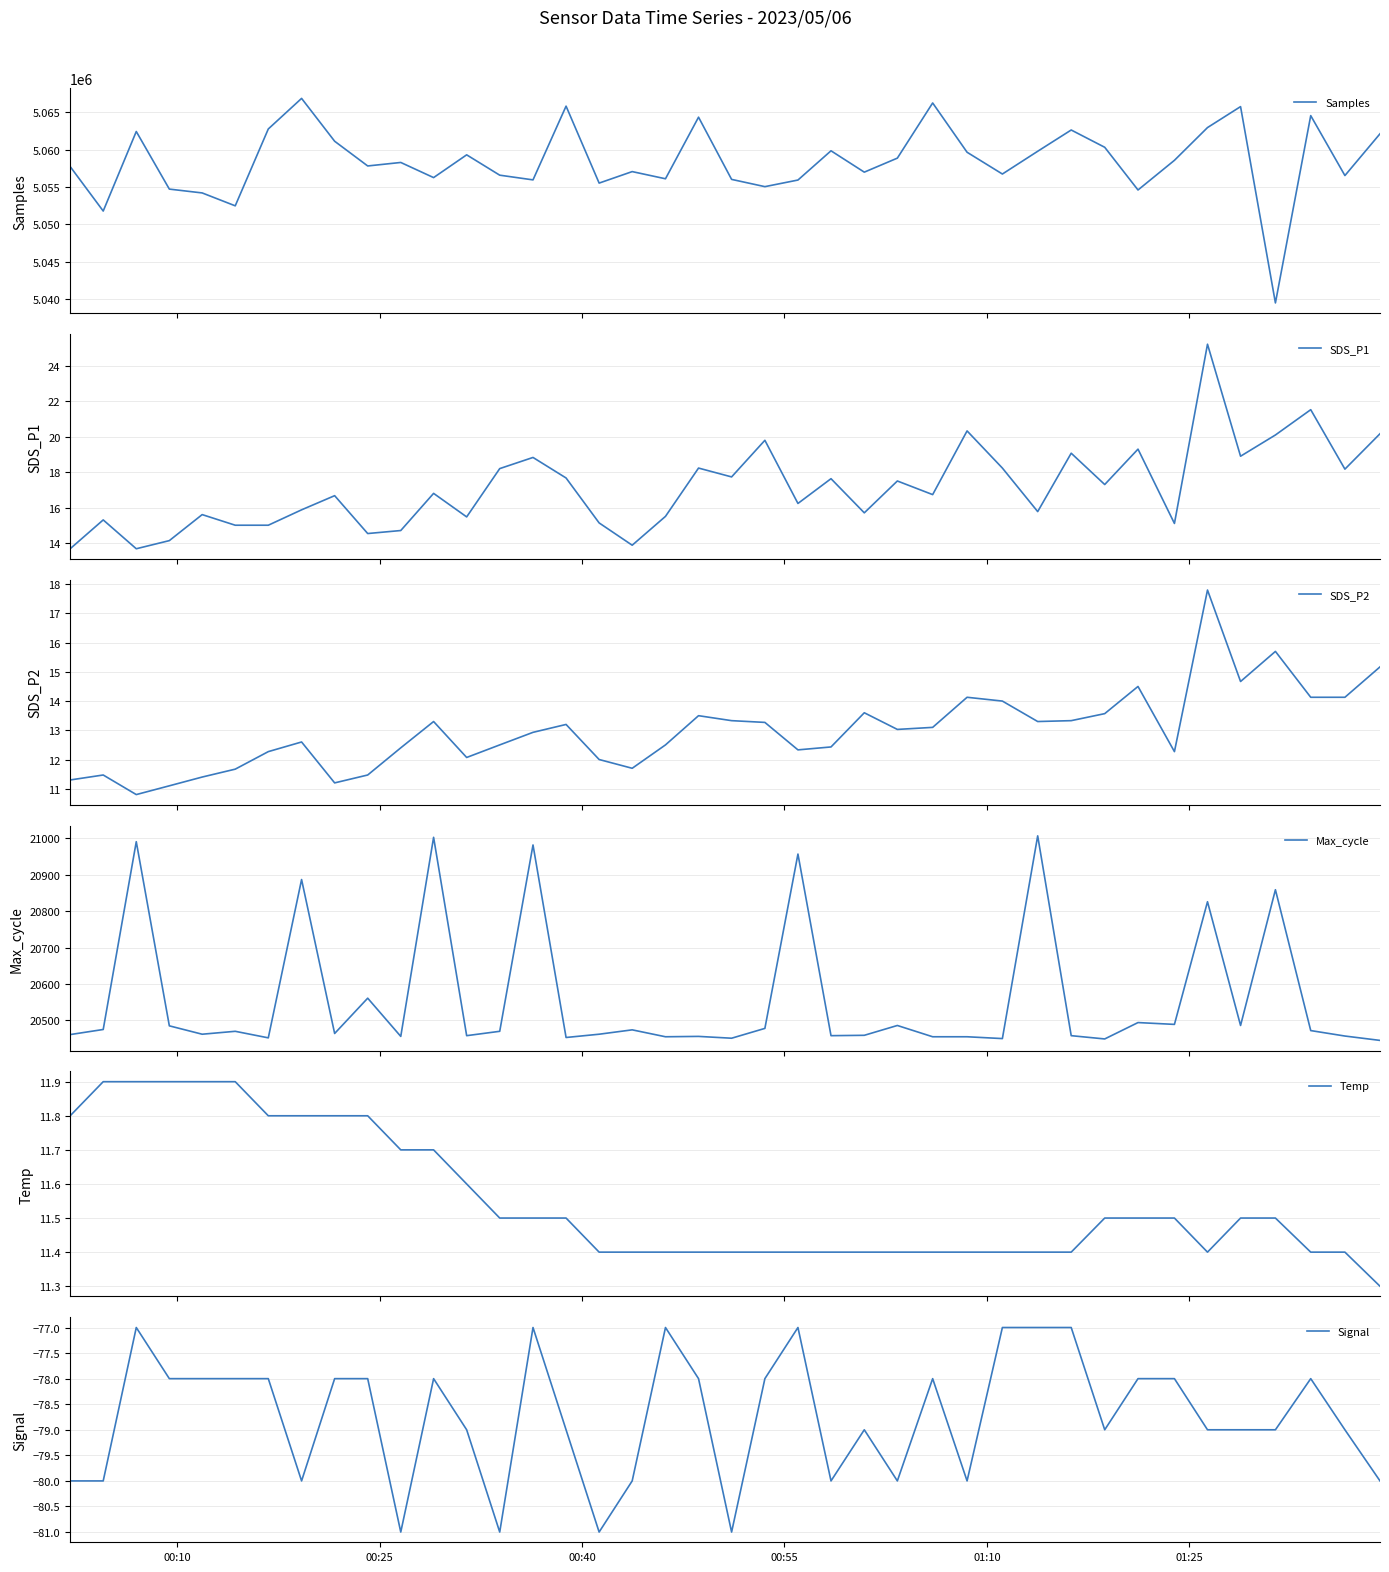

List the series in order of their peak value, lowest first.

Signal, Temp, SDS_P2, SDS_P1, Max_cycle, Samples